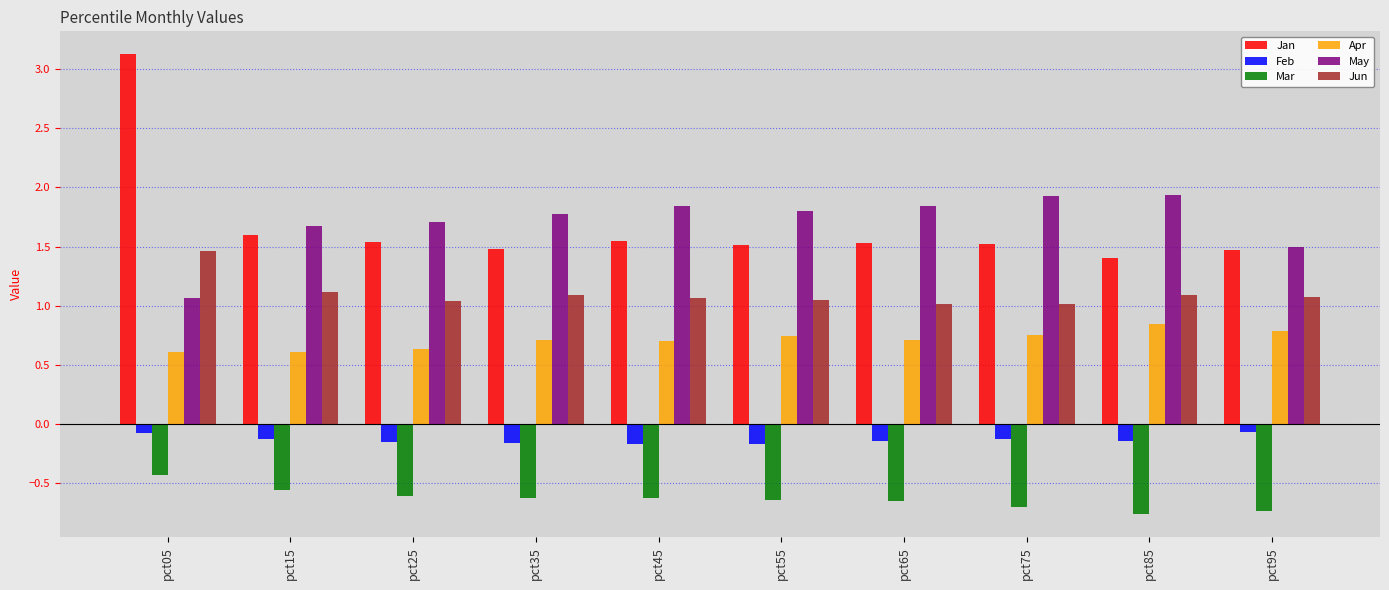

What is the lowest value of the Jan series?

1.4